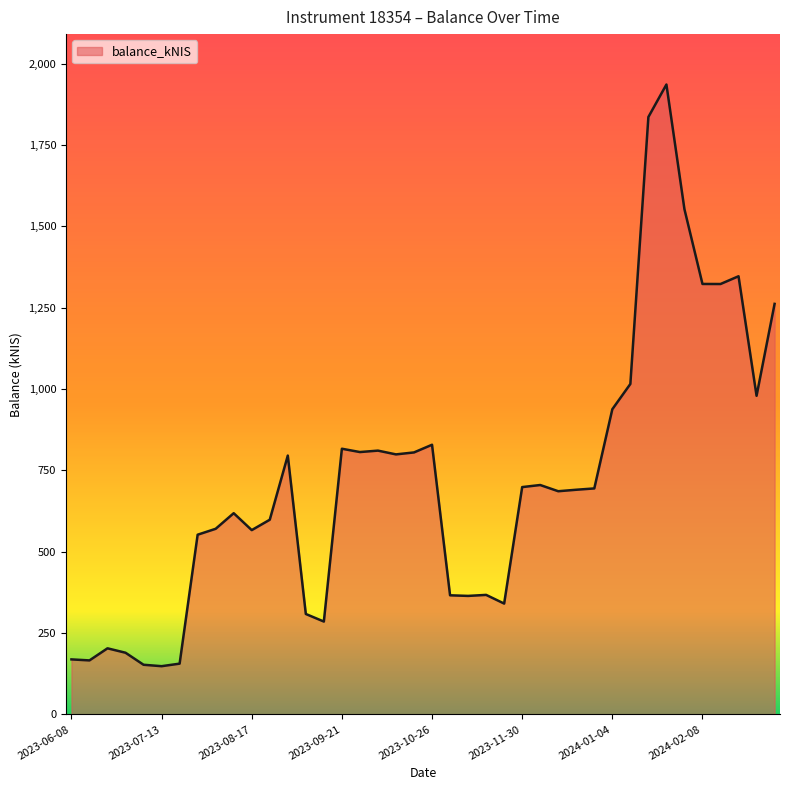

What is the greatest value displayed?

1936.0